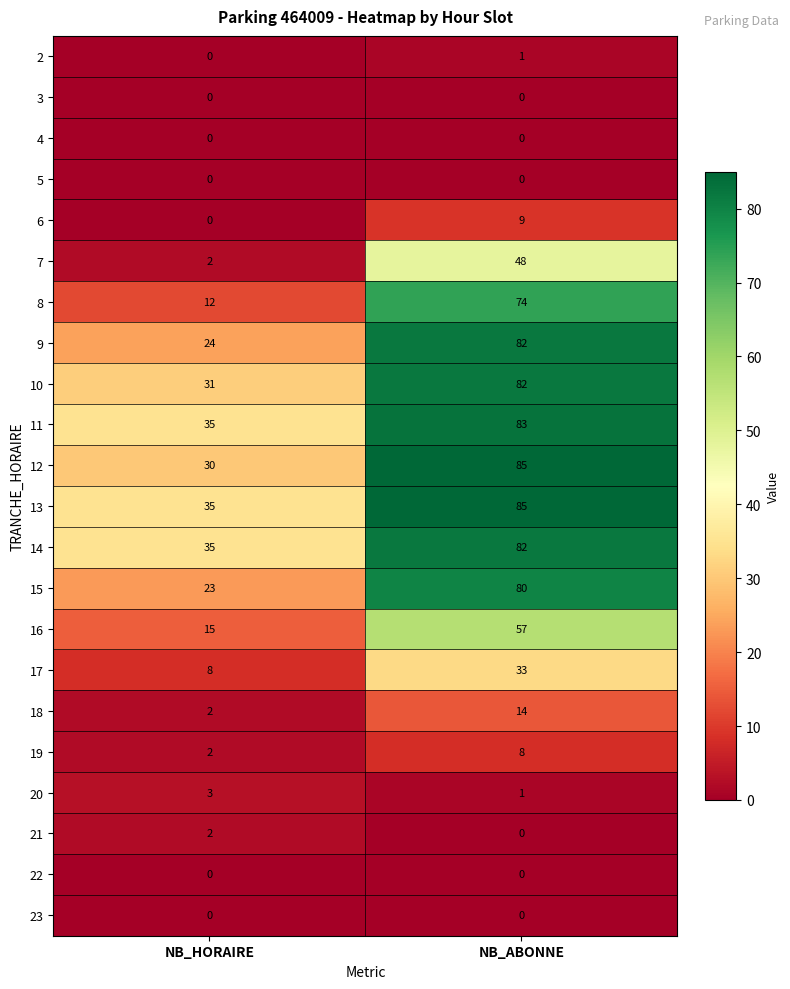

True or false: 10 has a value of 139 at NB_ABONNE.

False